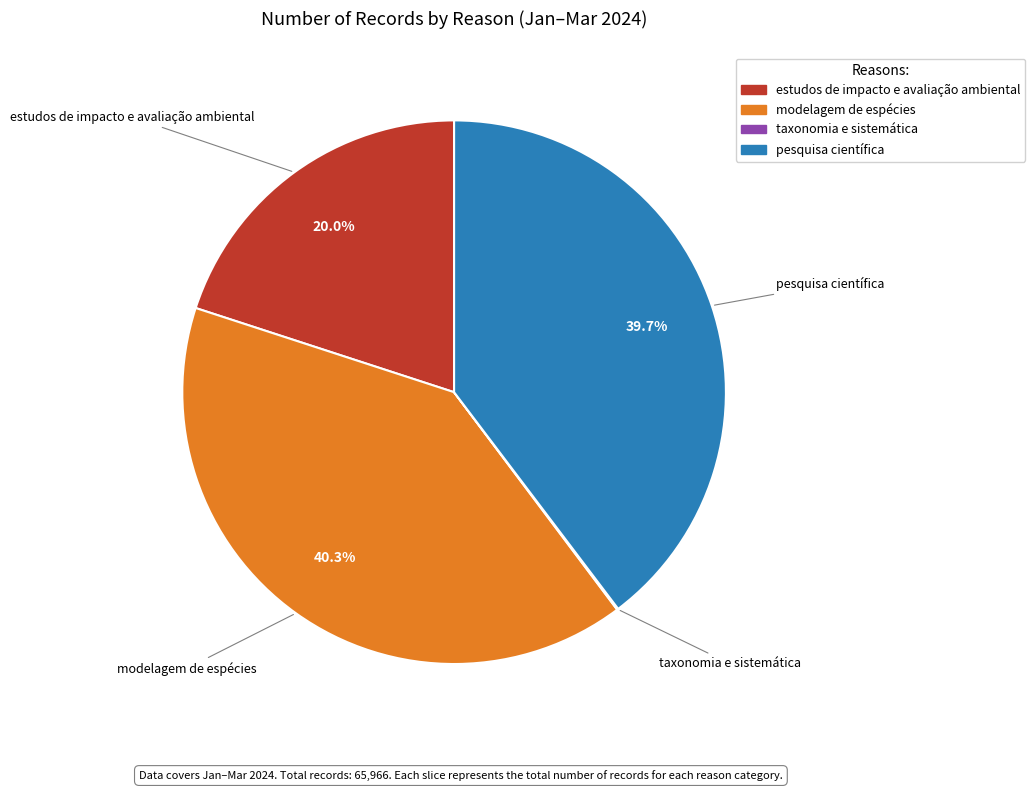

What is the largest slice in the pie chart?

modelagem de espécies